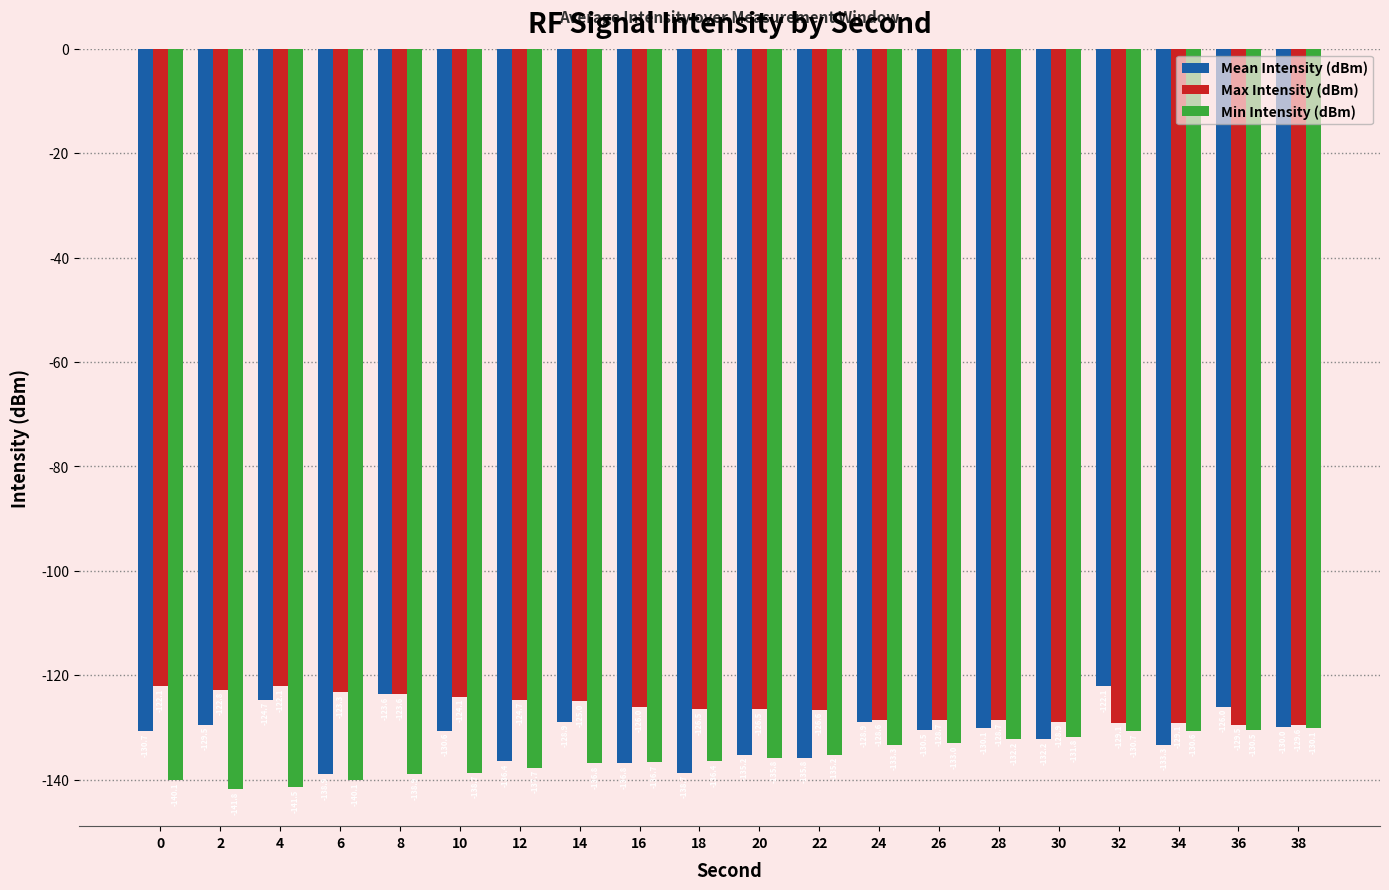

Which series changed the most between 22 and 30?

Mean Intensity (dBm)